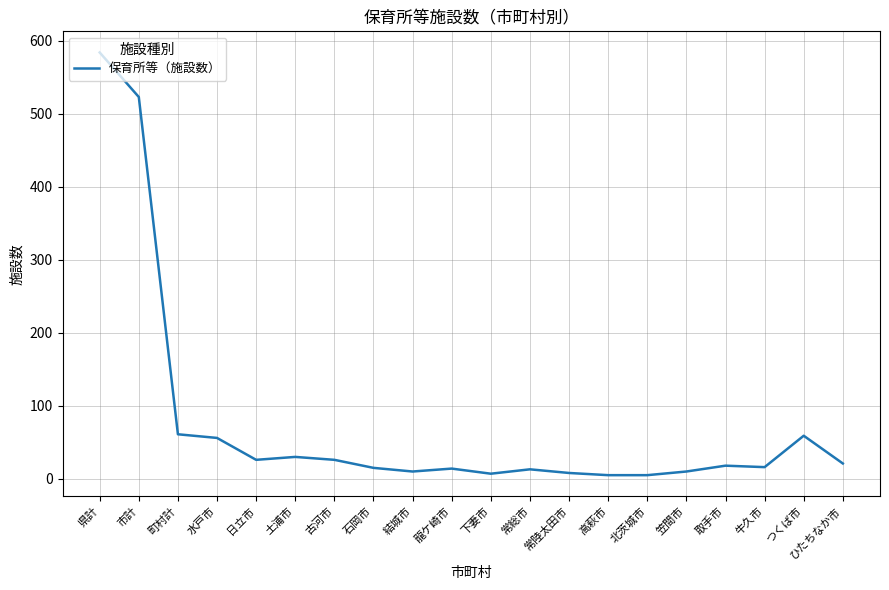

True or false: the data shows 18 at 取手市.

True